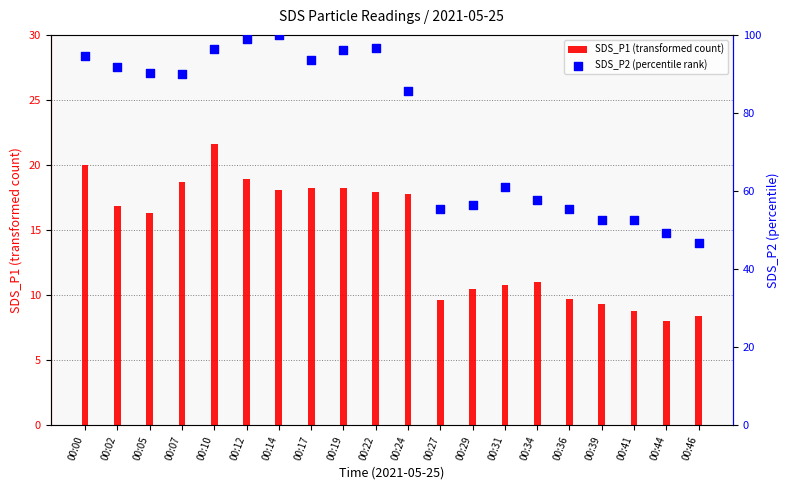

Is the value of SDS_P1 (transformed count) at 00:07 greater than the value of SDS_P2 (percentile rank) at 00:14?

No